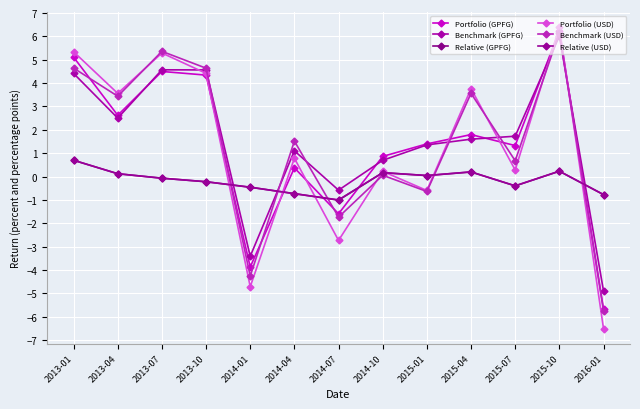

What is the total value across all series at 2015-07?

3.2